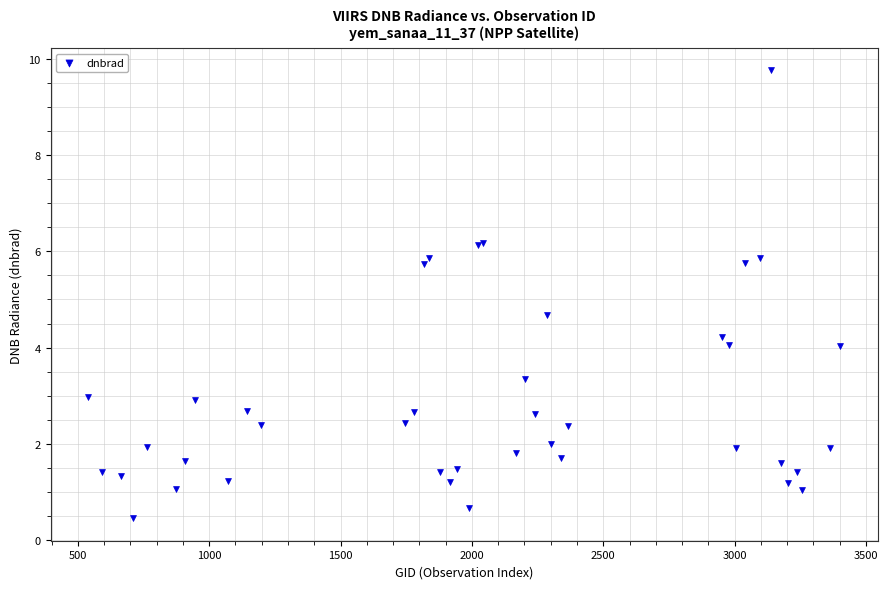

What Y value in the scatter plot is closest to 5?

4.7